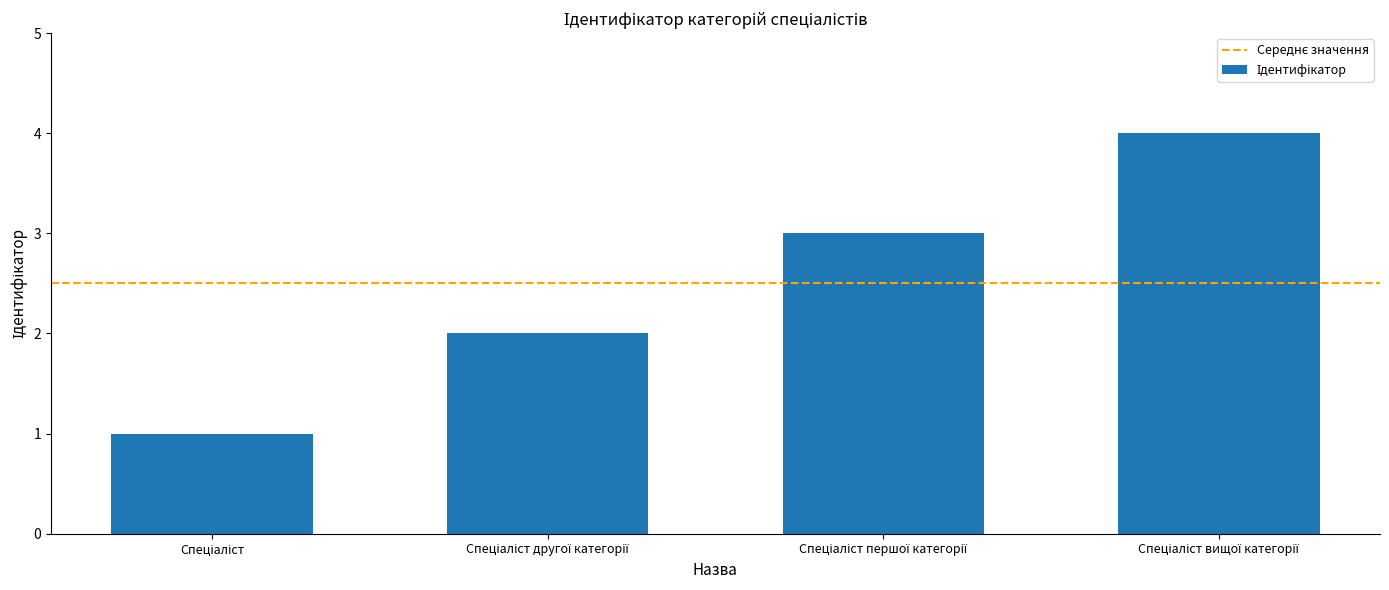

What is the maximum value shown in the chart?

4